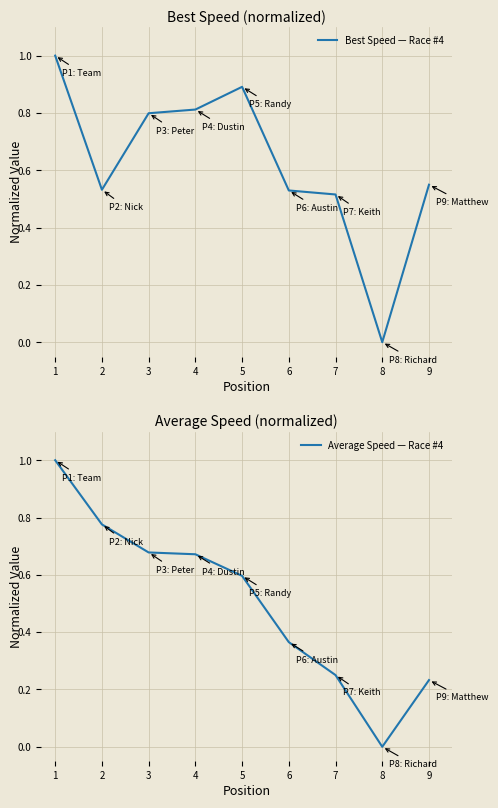

Is this an area chart (filled region under the line)?

No